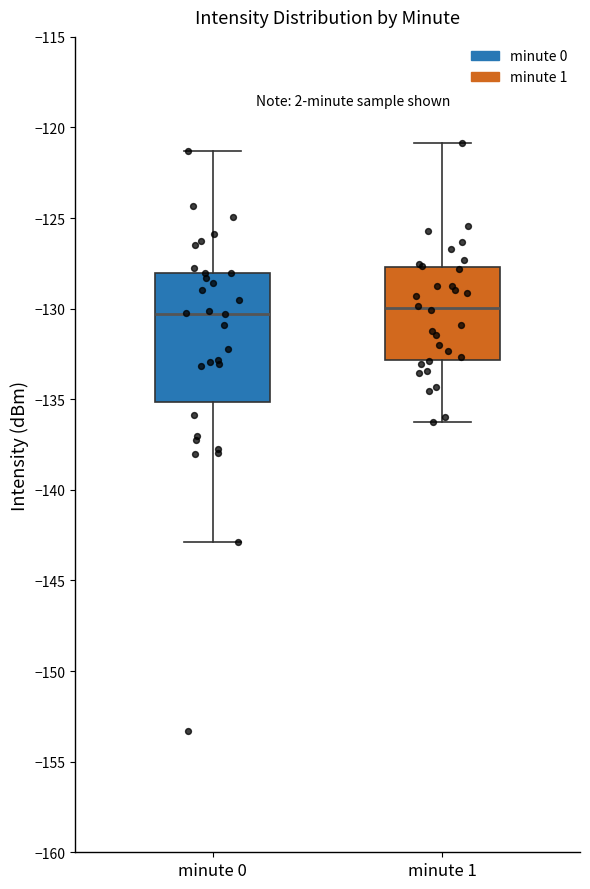

Reading left to right, transcribe this box plot: for each box, give where its median line is, the range the box spans, and where its two whiskers end, as read against the y-axis. The values are not printed on the chart, so give them approximately, as read against the axis.

minute 0: median -130.5, box -135.0 to -128.0, whiskers -143.0 to -121.5
minute 1: median -130.0, box -133.0 to -127.5, whiskers -136.0 to -121.0